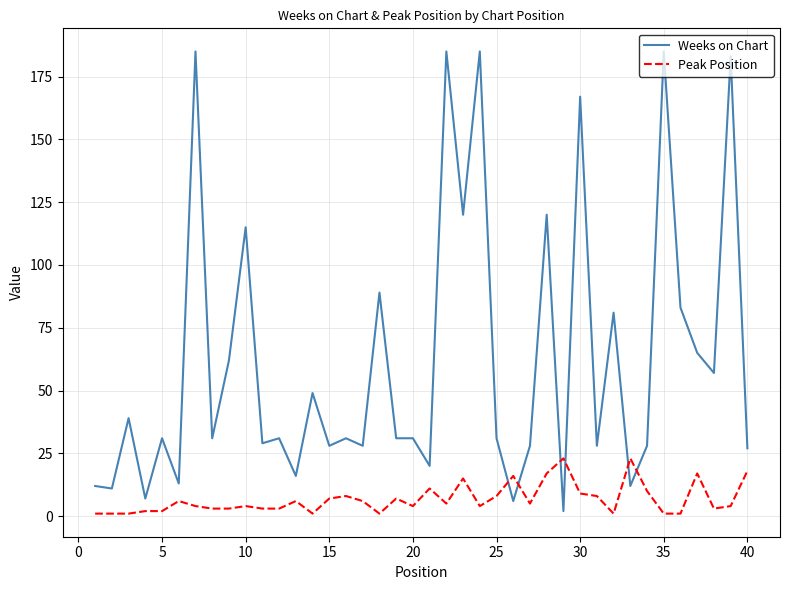

What is the highest value of the Peak Position series?

23